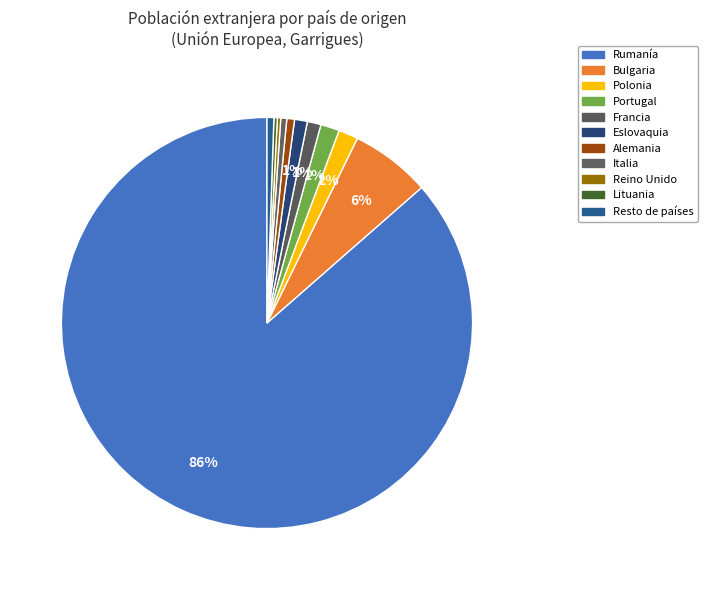

Which has a higher value, Bulgaria or Resto de países?

Bulgaria